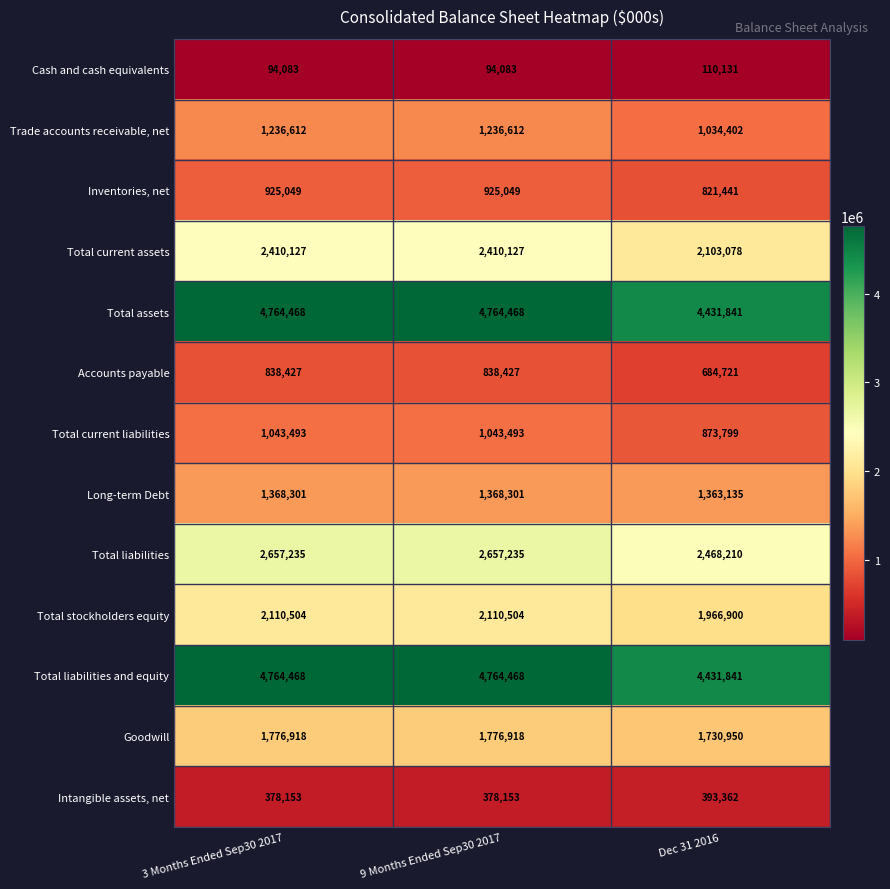

What is the maximum value shown in the chart?

4764468